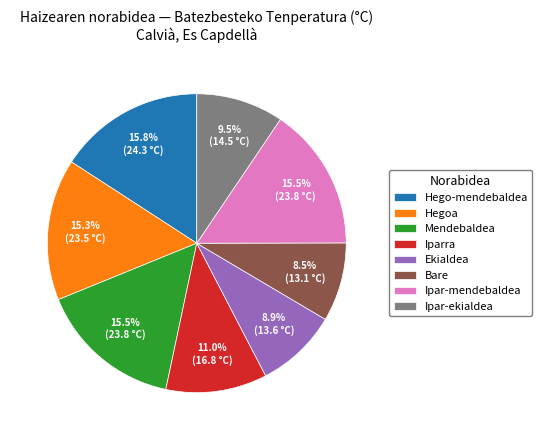

How many segments does this pie chart have?

8